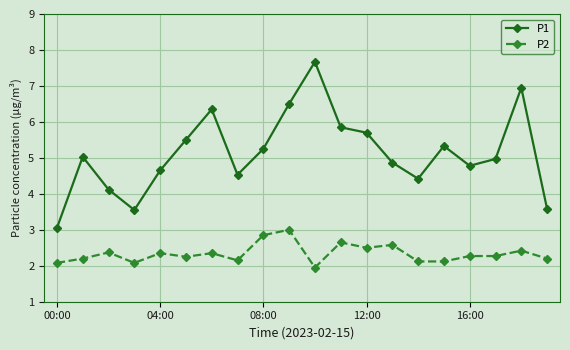

True or false: P2 and P1 intersect in this chart.

False